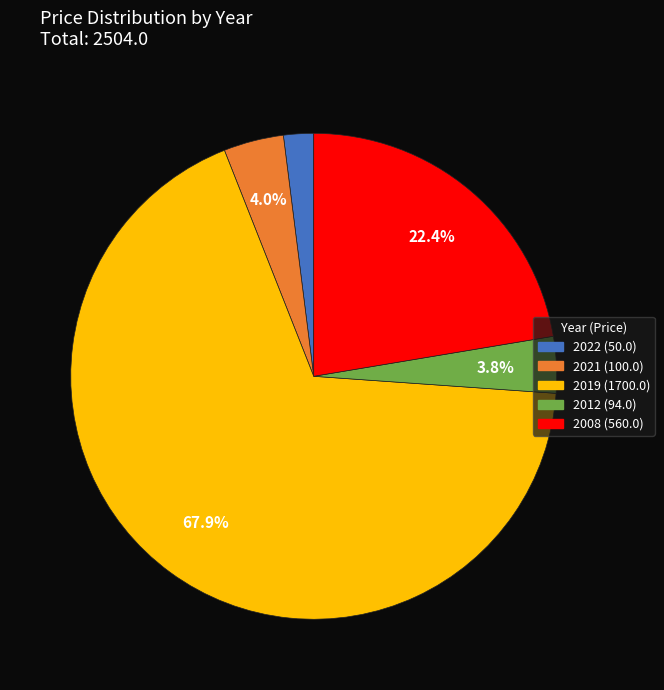

Is there any slice that represents more than half of the pie?

Yes